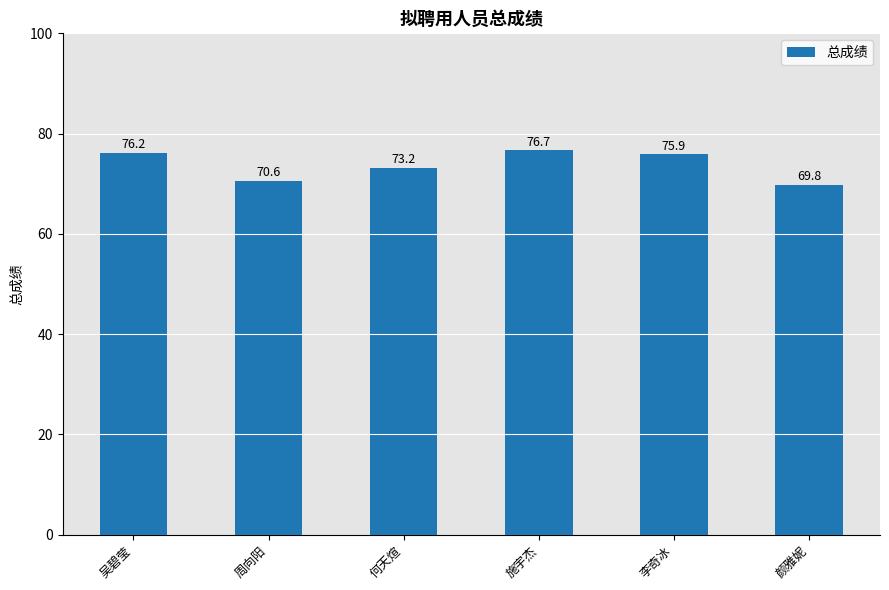

How many data points are above 75?

3